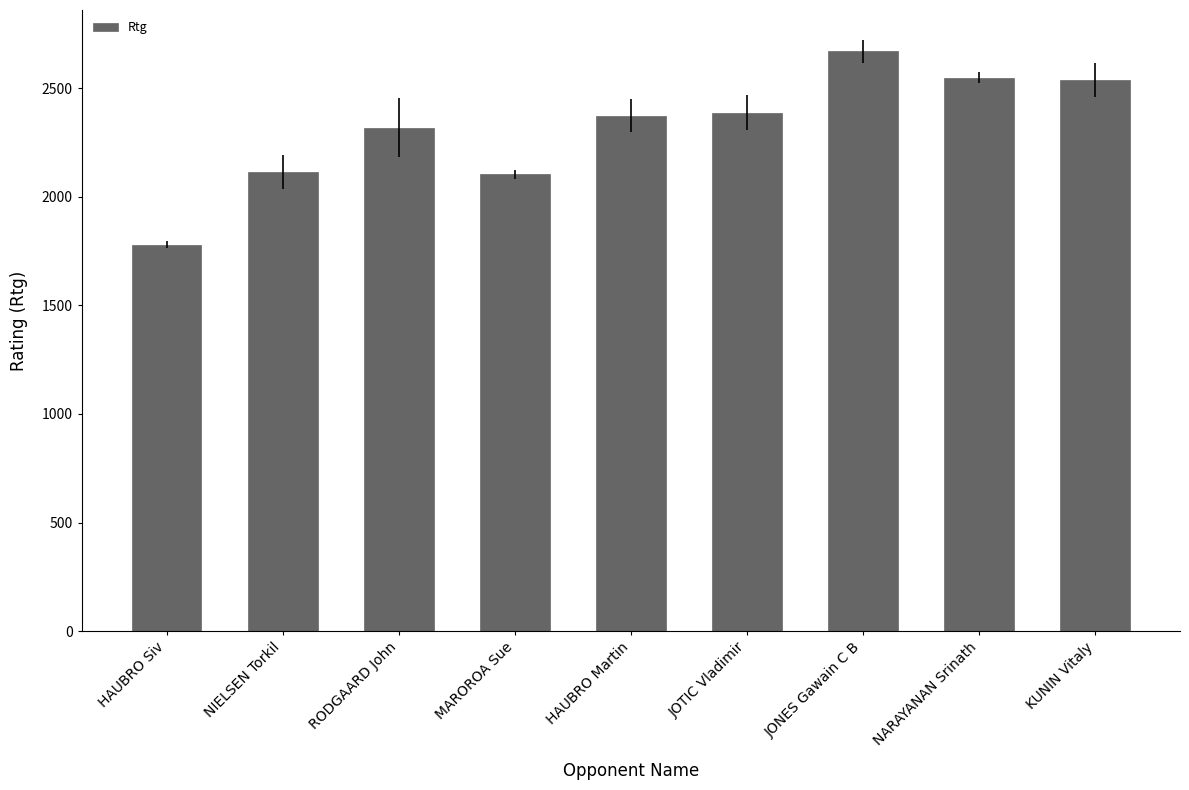

What is the average value?

2315